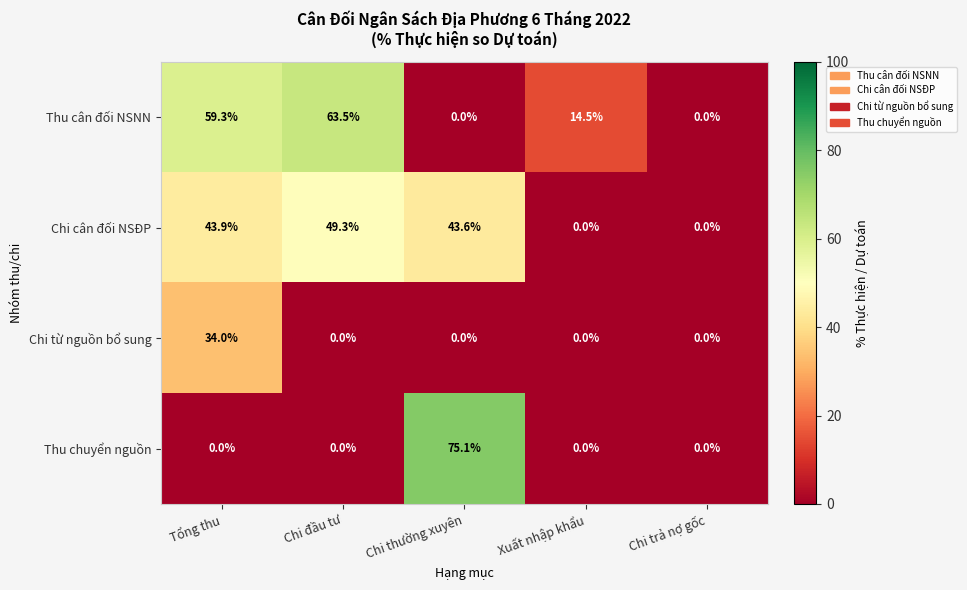

At which label does Chi cân đối NSĐP first exceed 43?

Tổng thu